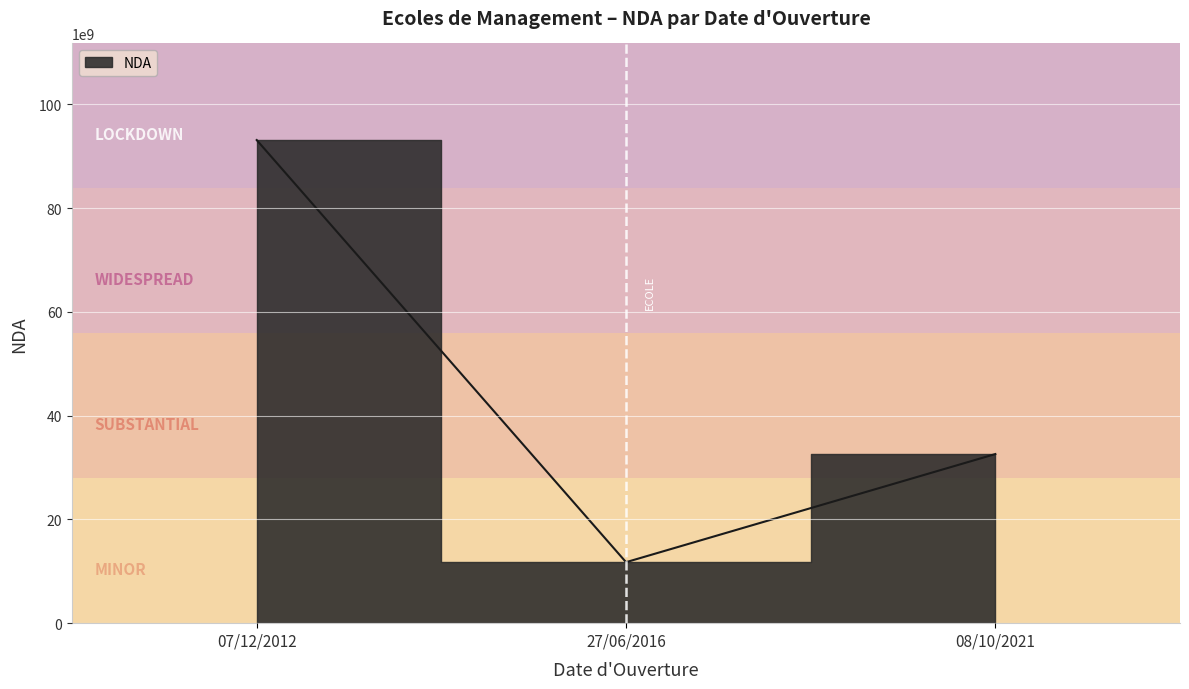

Reading left to right, extract all data points from this chart.

93130013513	11755505475	32600389660